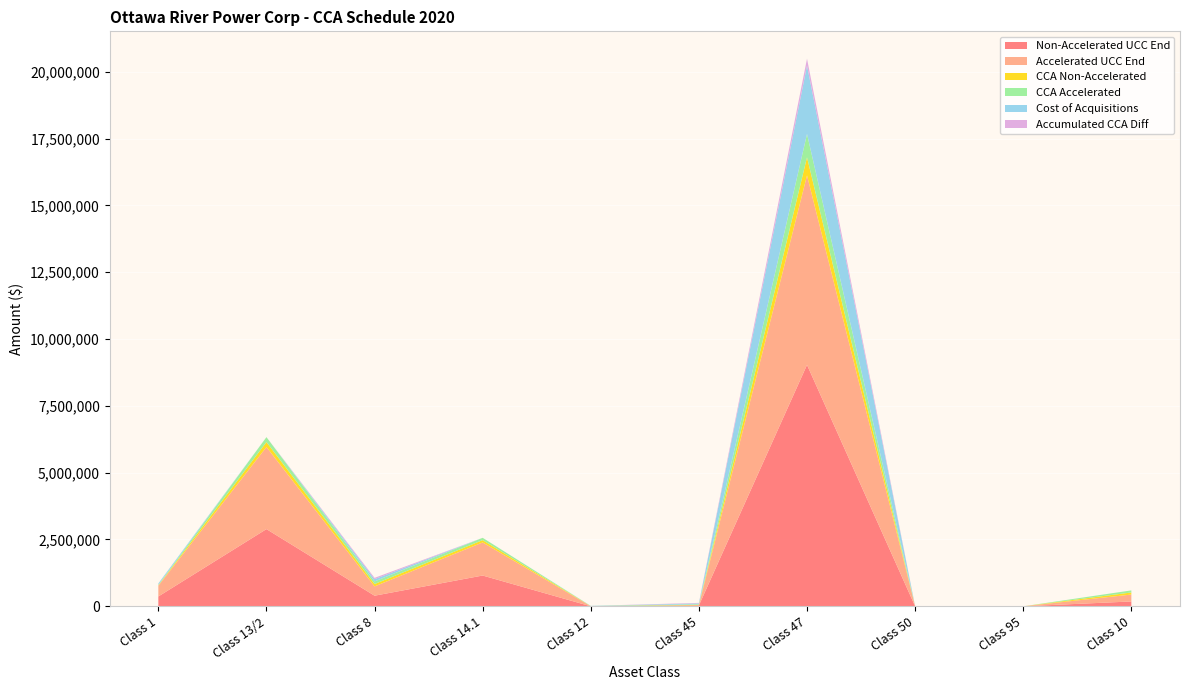

Reading left to right, transcribe all the data shown in this chart.

Non-Accelerated UCC End: 367606.3	2887961.8	396624.4	1151450.0	0.0	32392.5	9032265.9	1382.9	0.0	181210.3
Accelerated UCC End: 399921.7	3072299.8	348064.8	1238118.3	0.0	6694.8	7091364.0	3073.1	0.0	258871.9
CCA Non-Accelerated: 15708.1	184338.0	88590.4	86668.3	5473.0	13102.4	674311.2	1690.2	0.0	77661.6
CCA Accelerated: 17709.1	184338.0	97582.0	86668.3	5473.0	25123.6	873954.1	1690.2	0.0	77661.6
Cost of Acquisitions: 50192.0	0.0	84526.0	0.0	5473.0	32757.0	2555375.0	0.0	0.0	0.0
Accumulated CCA Diff: 2168.5	0.0	48559.6	0.0	0.0	18064.3	259481.0	0.0	0.0	0.0